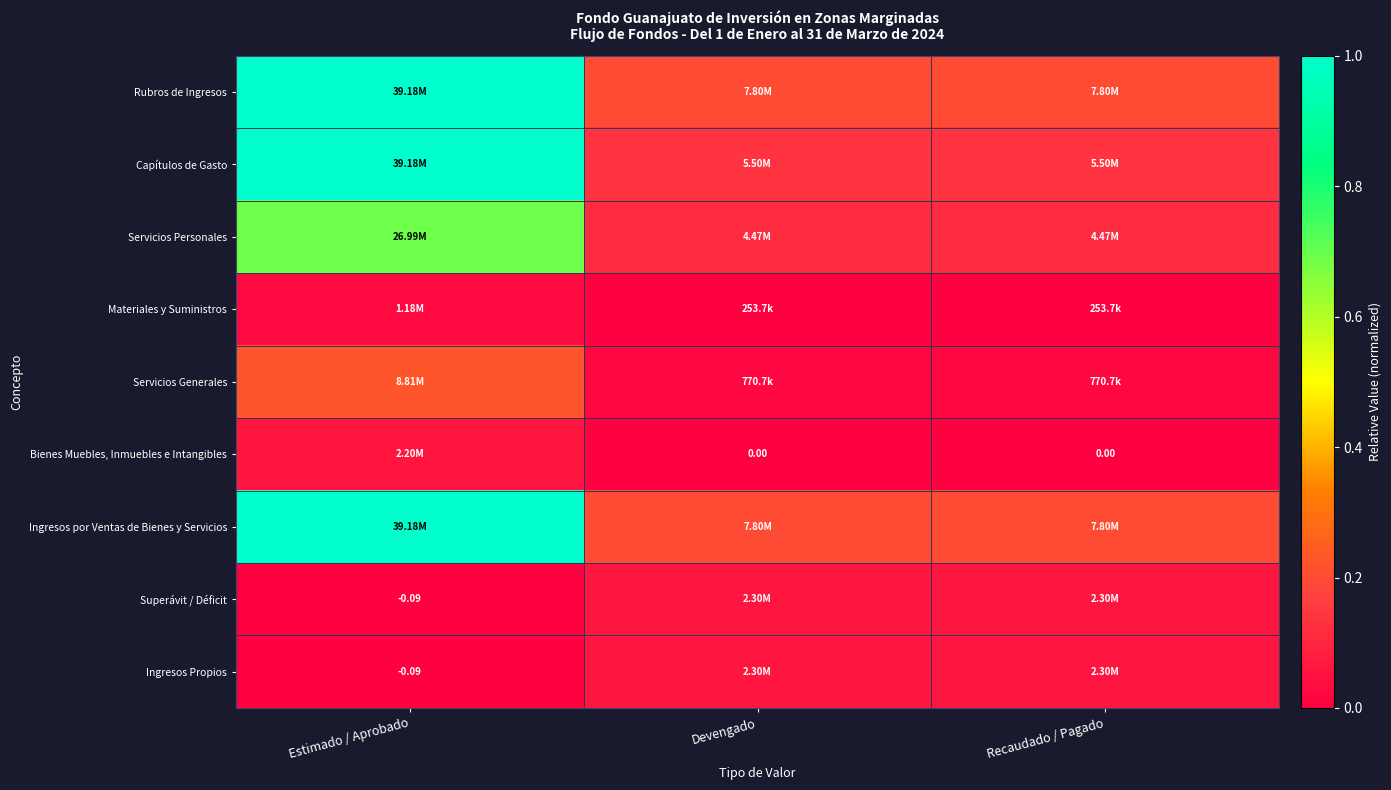

The Superávit / Déficit series shows 0.0 at Estimado / Aprobado. True or false?

False